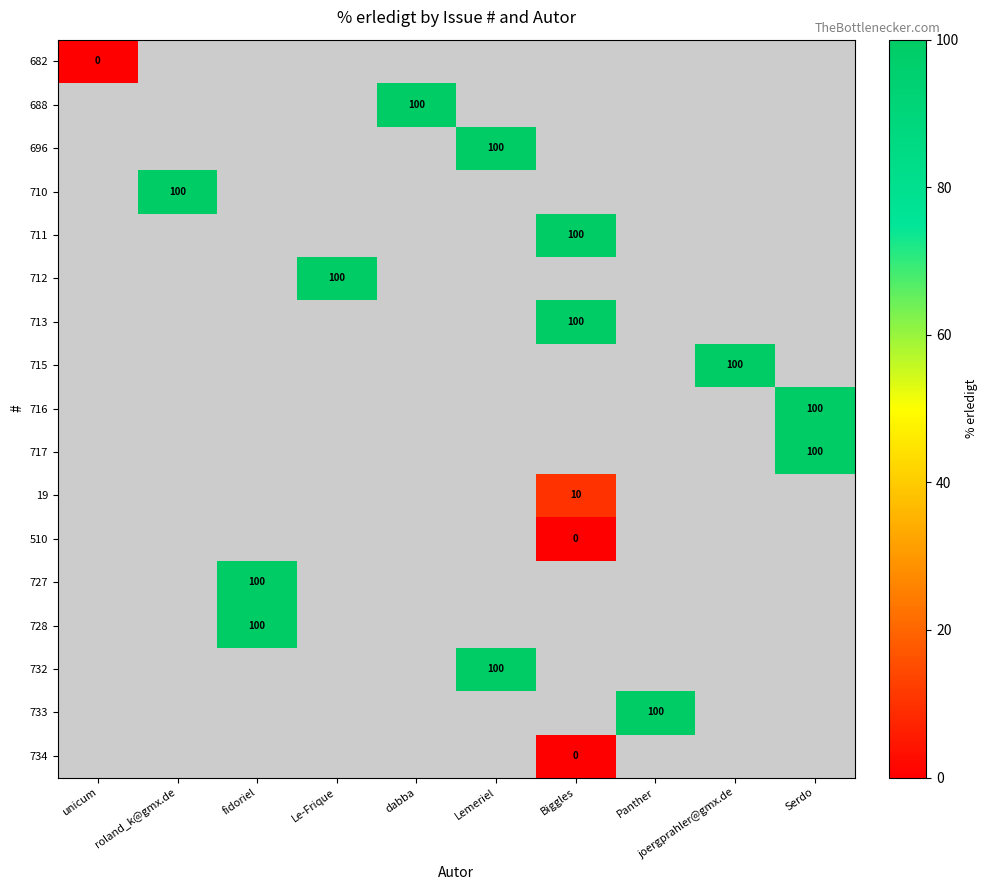

Is it true that 716 equals 166 at Serdo?

False